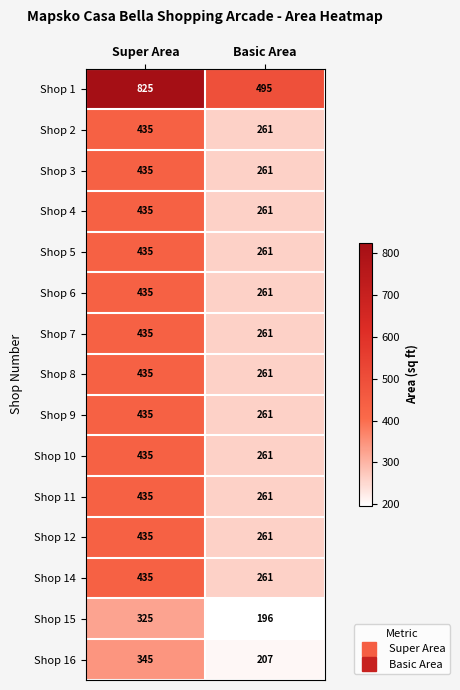

Reading left to right, what are all the values shown in this chart?

Shop 1: 825	495
Shop 2: 435	261
Shop 3: 435	261
Shop 4: 435	261
Shop 5: 435	261
Shop 6: 435	261
Shop 7: 435	261
Shop 8: 435	261
Shop 9: 435	261
Shop 10: 435	261
Shop 11: 435	261
Shop 12: 435	261
Shop 14: 435	261
Shop 15: 325	196
Shop 16: 345	207